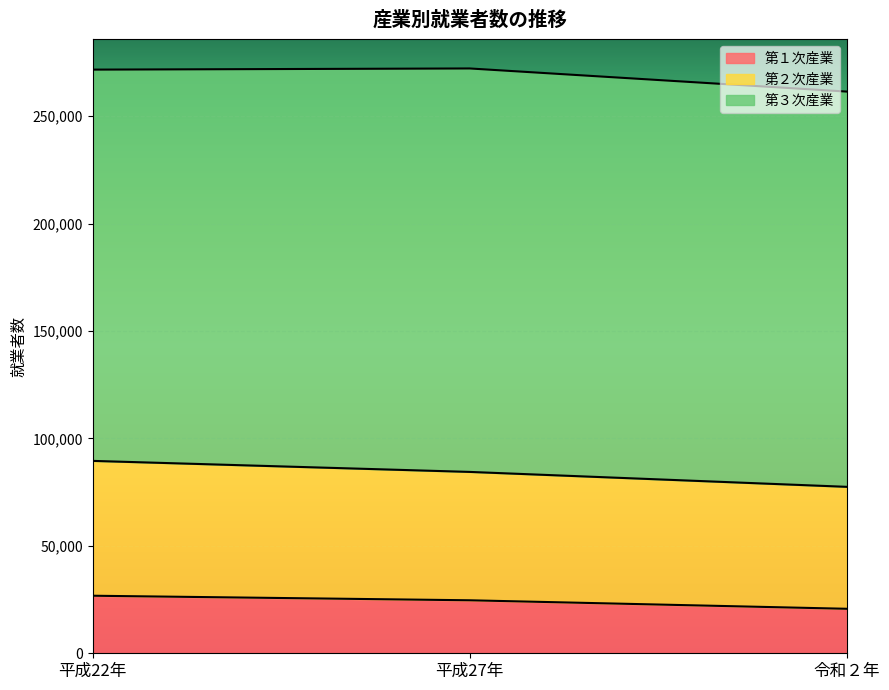

What are all the series names shown in the legend?

第１次産業, 第２次産業, 第３次産業